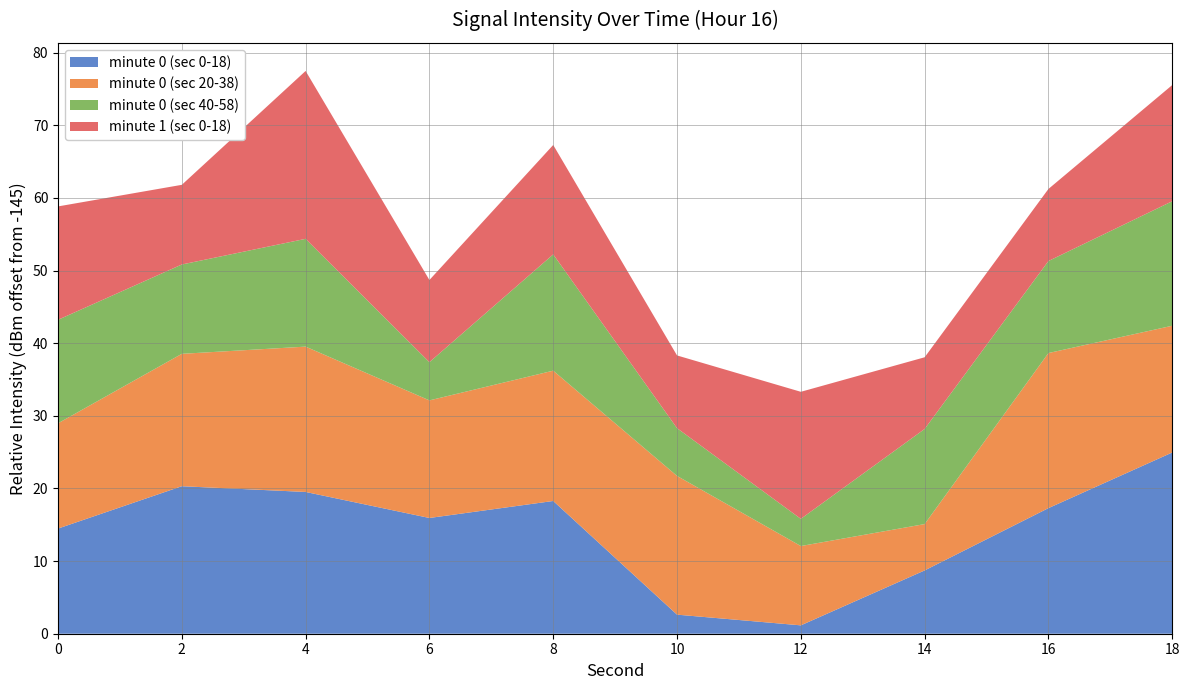

What is the maximum value for minute 0 (sec 0-18)?

25.0